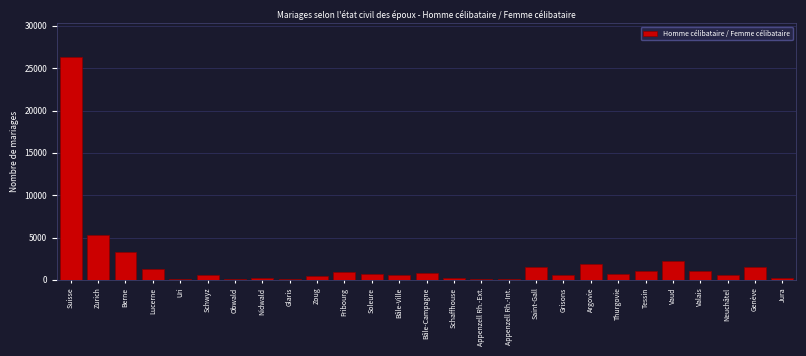

Which category has the highest value across all series?

Suisse